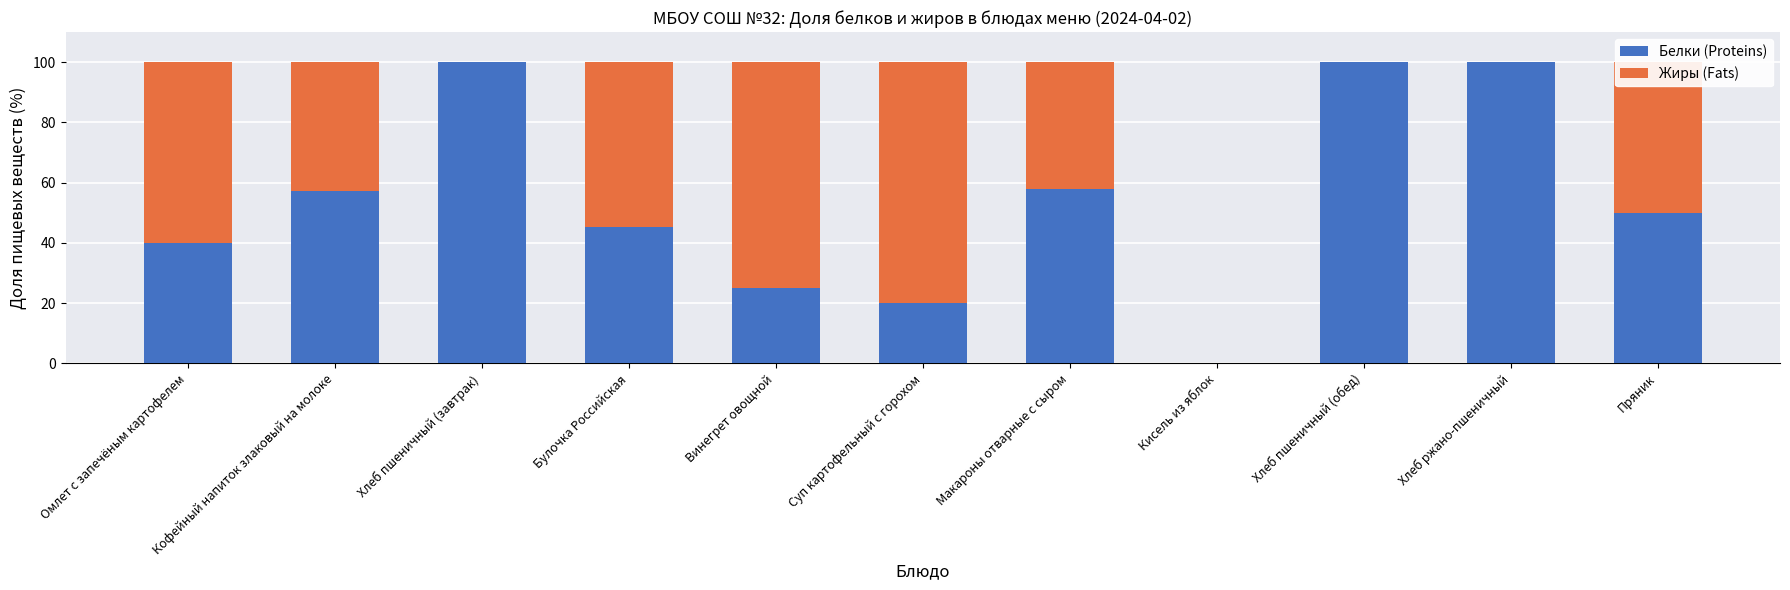

What is the sum of all Белки (Proteins) values?

595.5